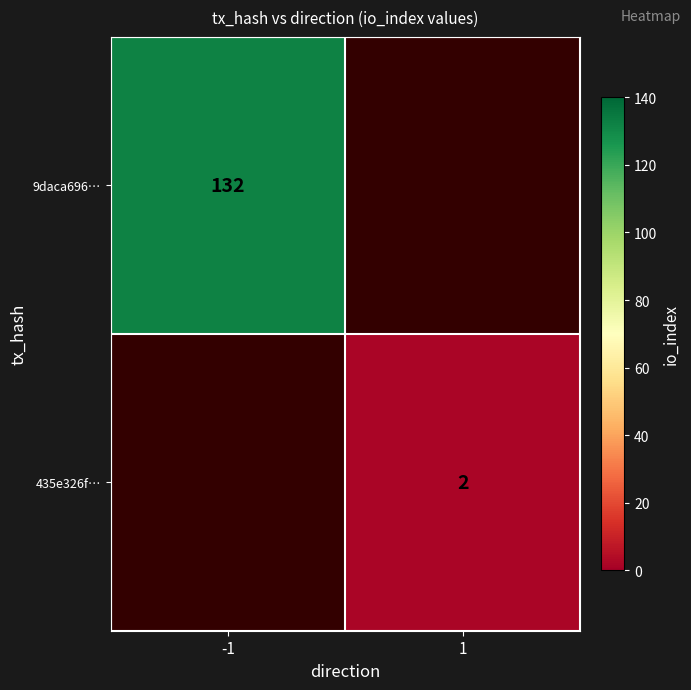

Is the value of 435e326f… at 1 greater than the value of 9daca696… at -1?

No